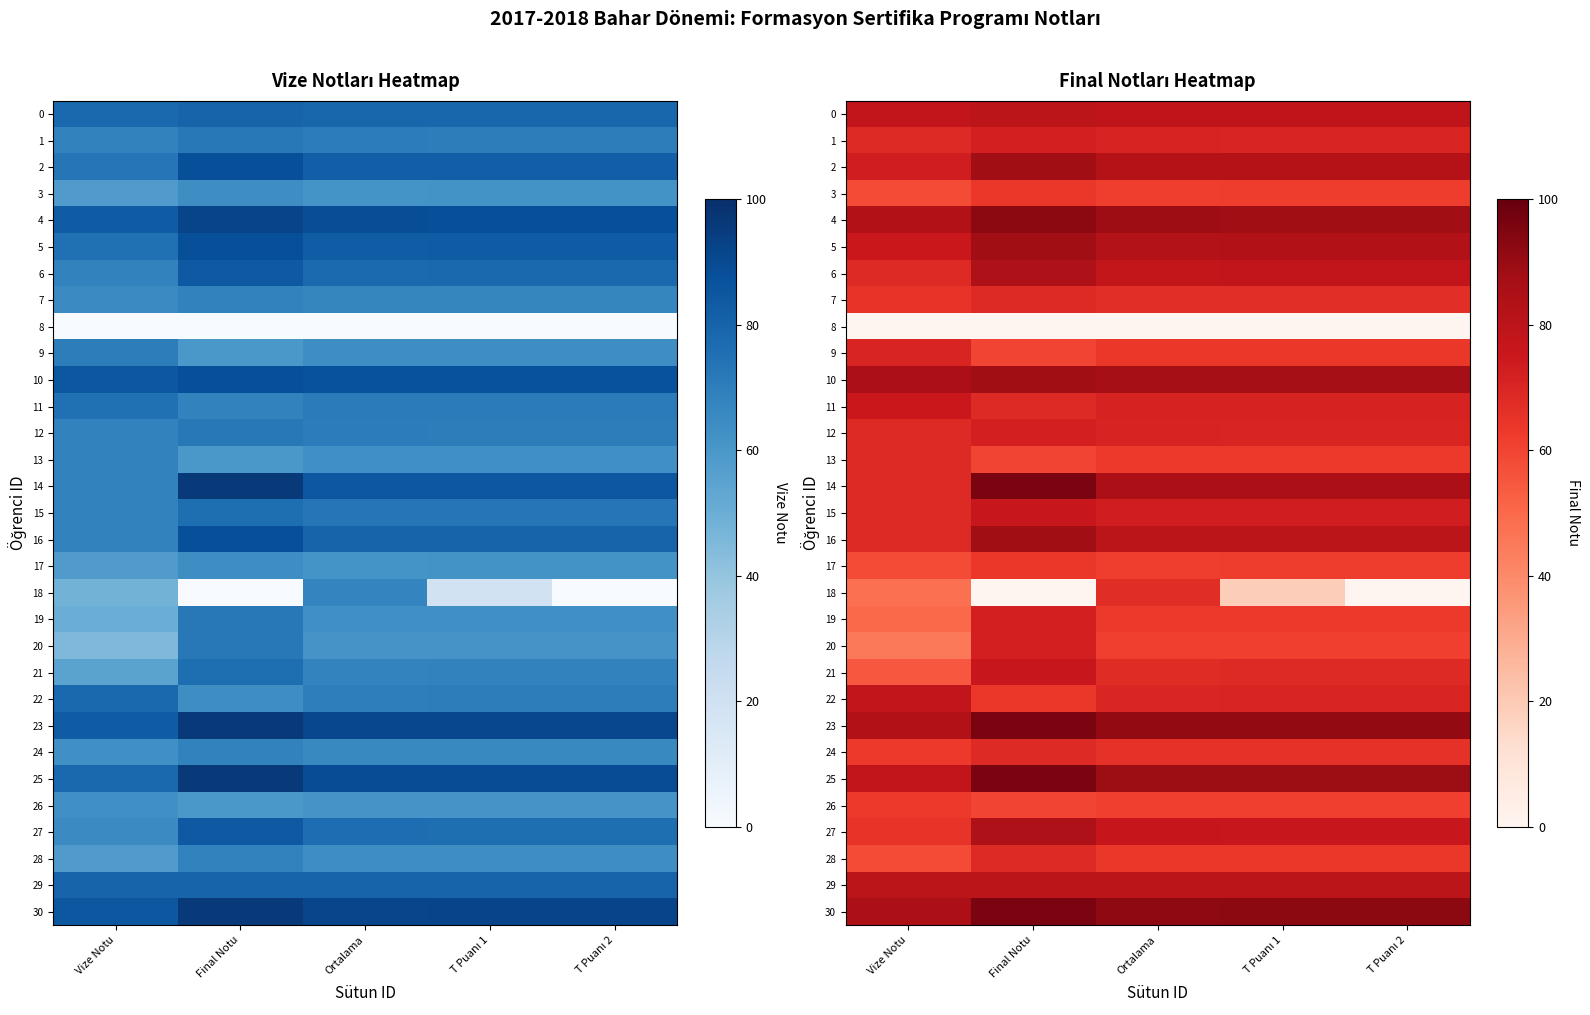

What is the sum of all 6 values?

385.6